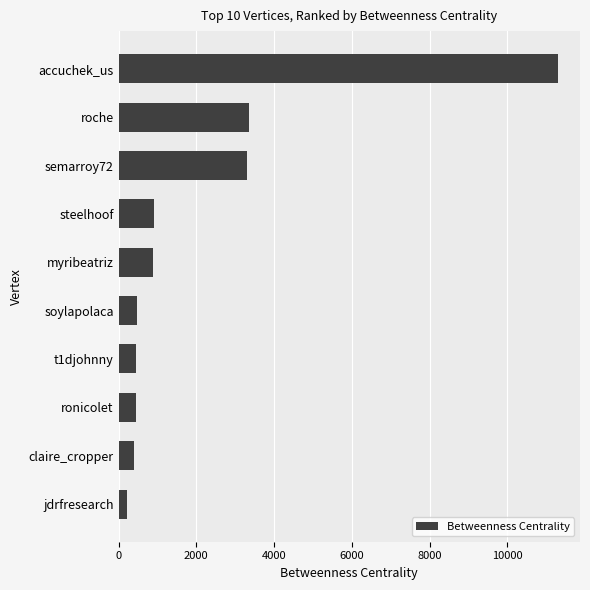

How many distinct data groups are displayed?

1